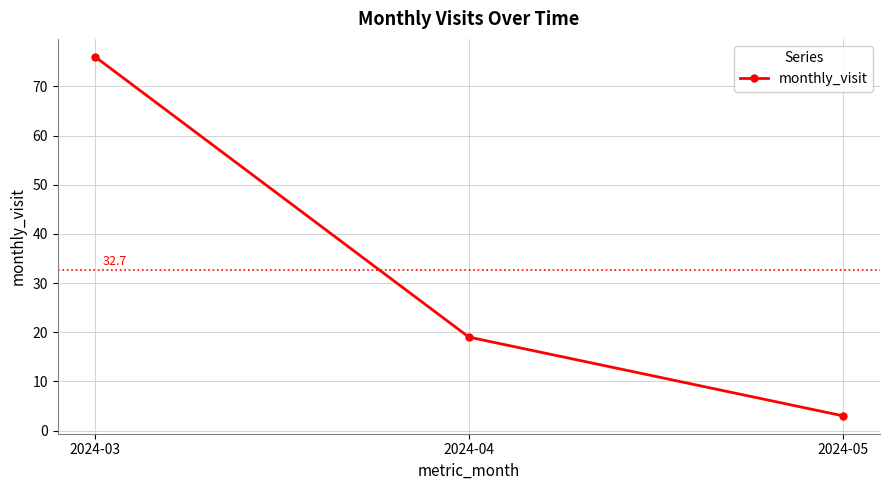

What is the sum of all values?

98